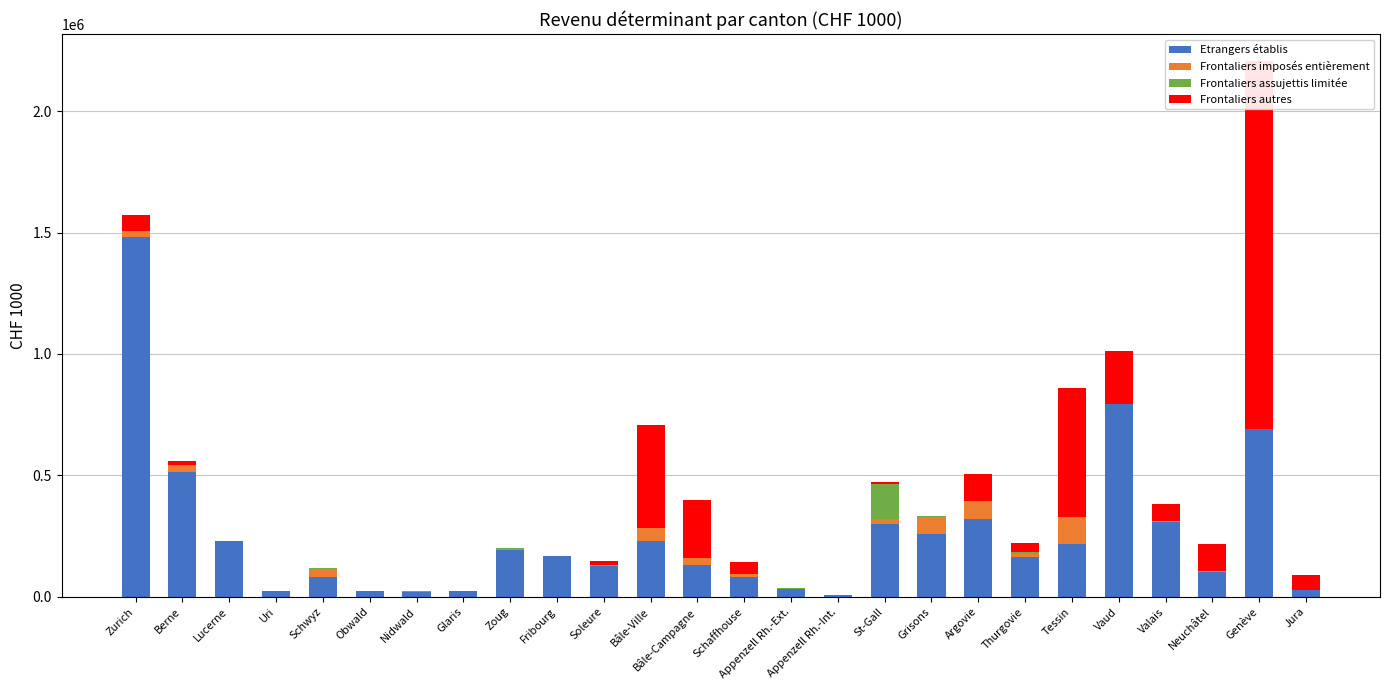

Which series changed the most between Schwyz and Valais?

Etrangers établis